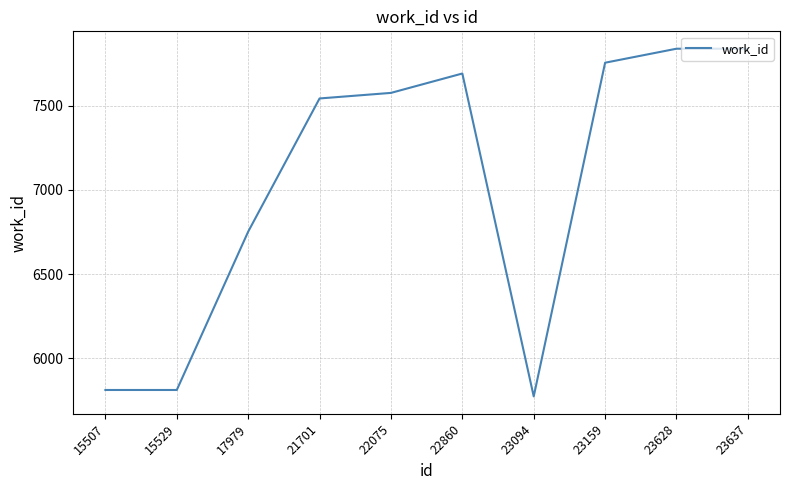

True or false: the data shows 1742 at 23094.

False